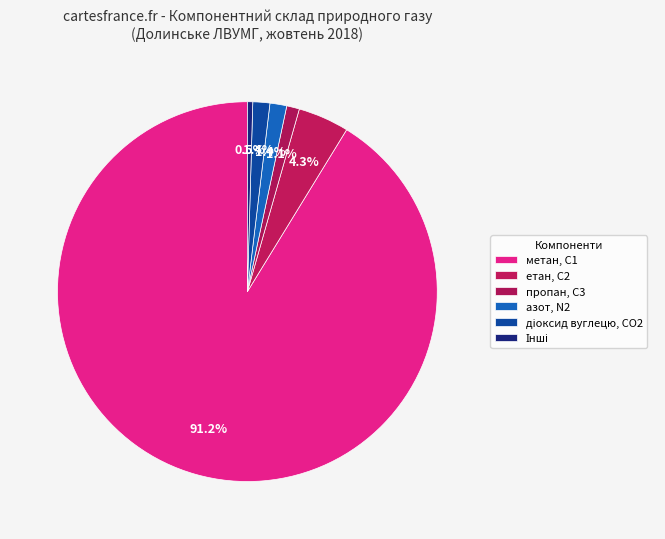

How many segments does this pie chart have?

6